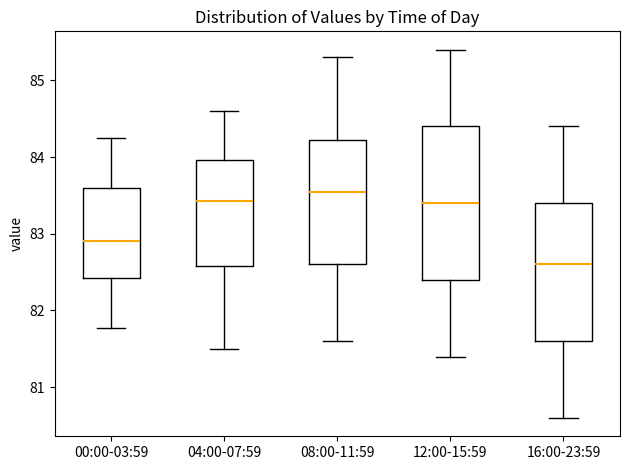

Comparing the boxes themselves (not the whiskers), which one is the tallest?

12:00-15:59